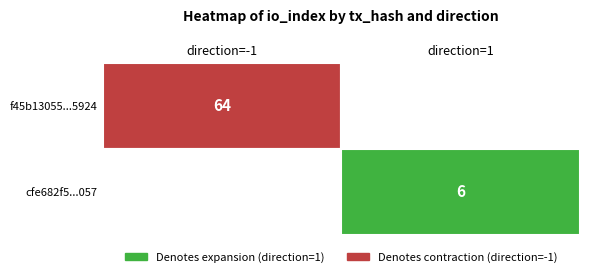

True or false: cfe682f5bb5434b4fbbbc751612f1d4b1ffc057 has a value of 1 at 0.

False